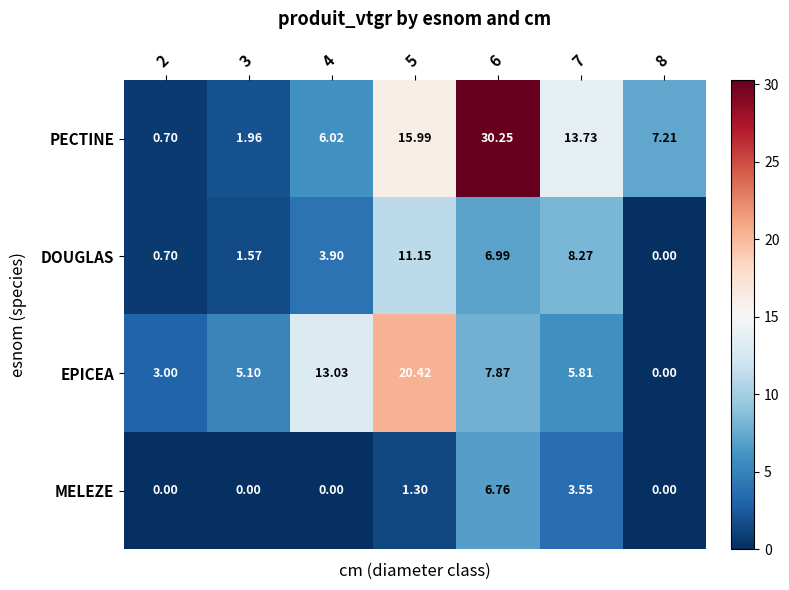

Between 2 and 5, which series saw the biggest shift?

EPICEA